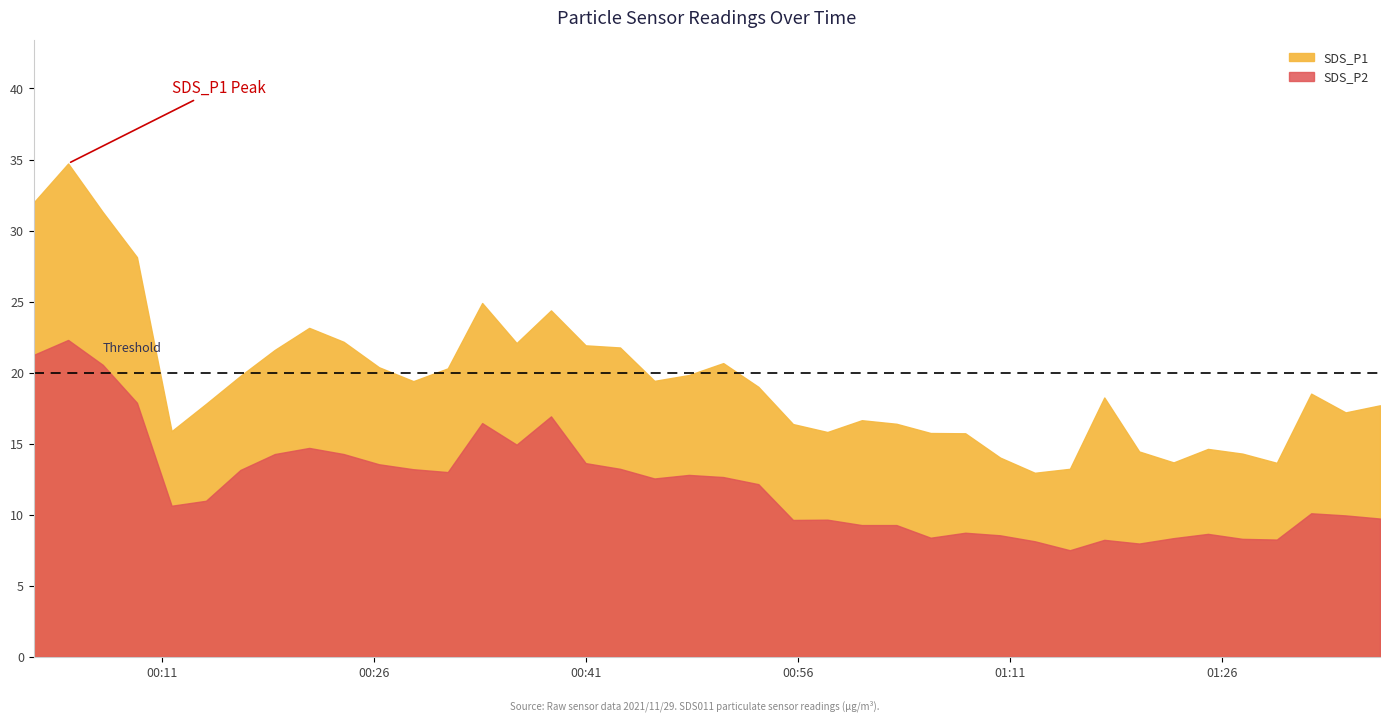

What is the approximate value of SDS_P1 at 2021/11/29 01:15:13?

13.2